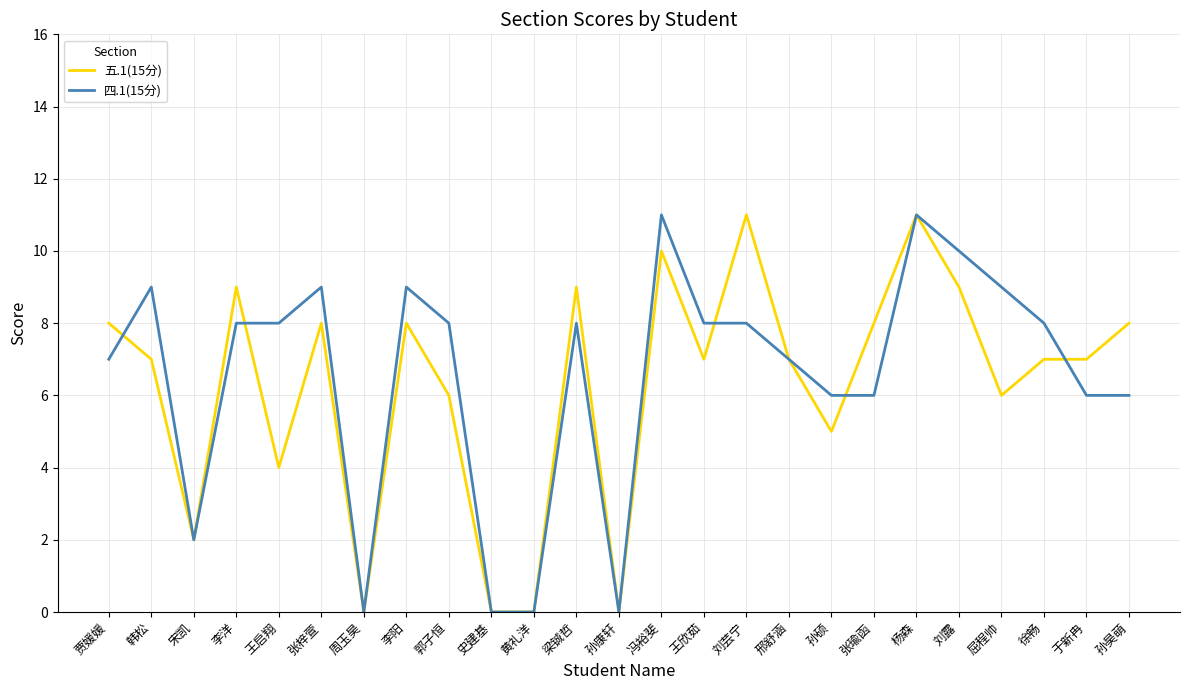

What is the sum of all 五.1(15分) values?

157